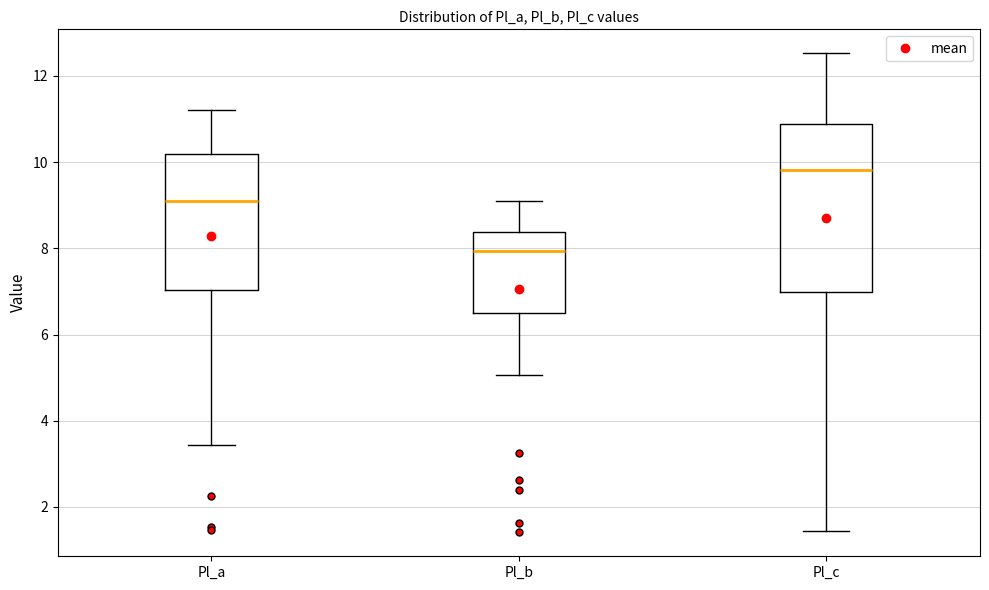

Reading left to right, transcribe this box plot: for each box, give where its median line is, the range the box spans, and where its two whiskers end, as read against the y-axis. The values are not printed on the chart, so give them approximately, as read against the axis.

Pl_a: median 9.0, box 7.0 to 10.2, whiskers 3.4 to 11.2
Pl_b: median 8.0, box 6.6 to 8.4, whiskers 5.0 to 9.0
Pl_c: median 9.8, box 7.0 to 10.8, whiskers 1.4 to 12.6